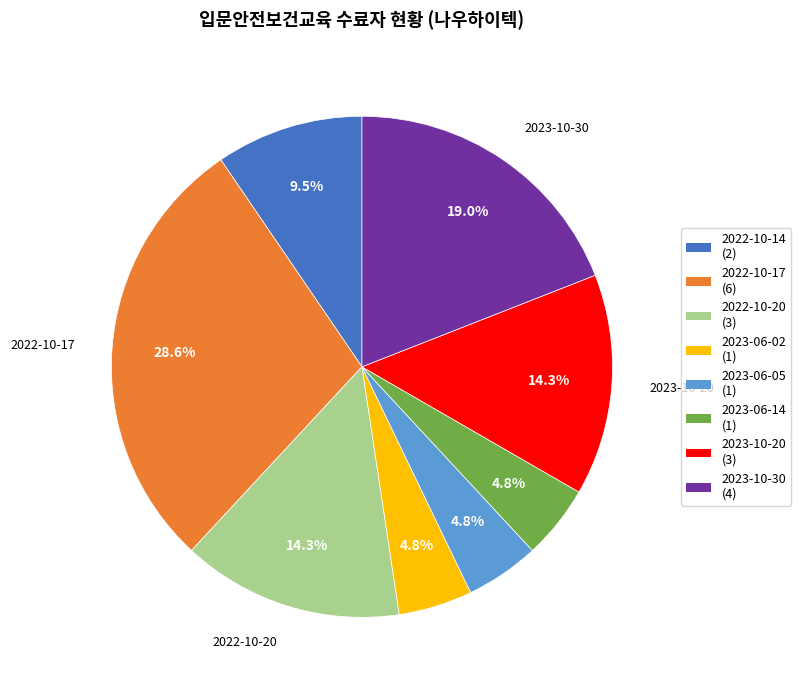

Do 2022-10-14 and 2022-10-20 together represent more than half of the pie?

No